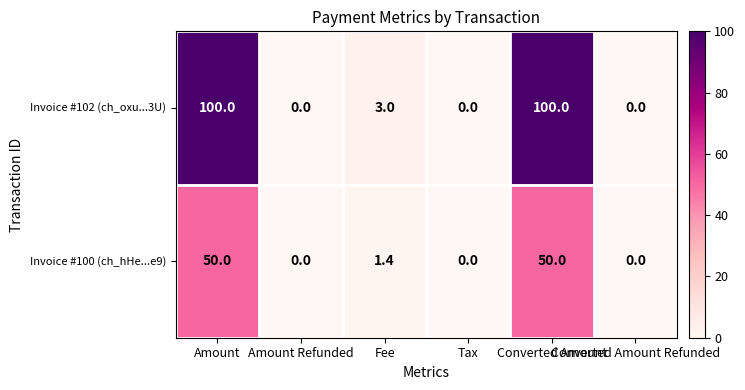

What is the sum of all Invoice #102 (ch_oxu...3U) values?

203.0